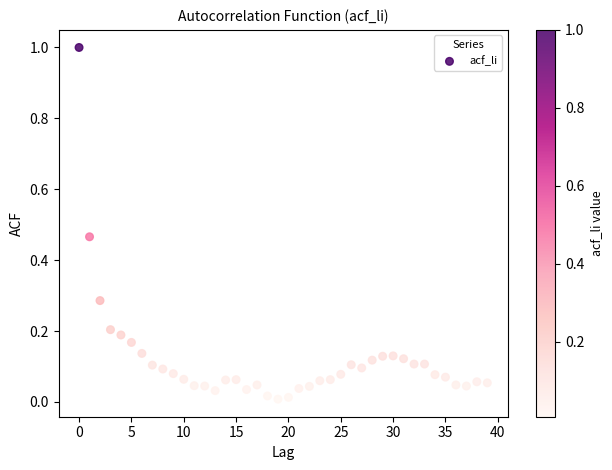

What is the range of Y values (max minus min)?

1.0